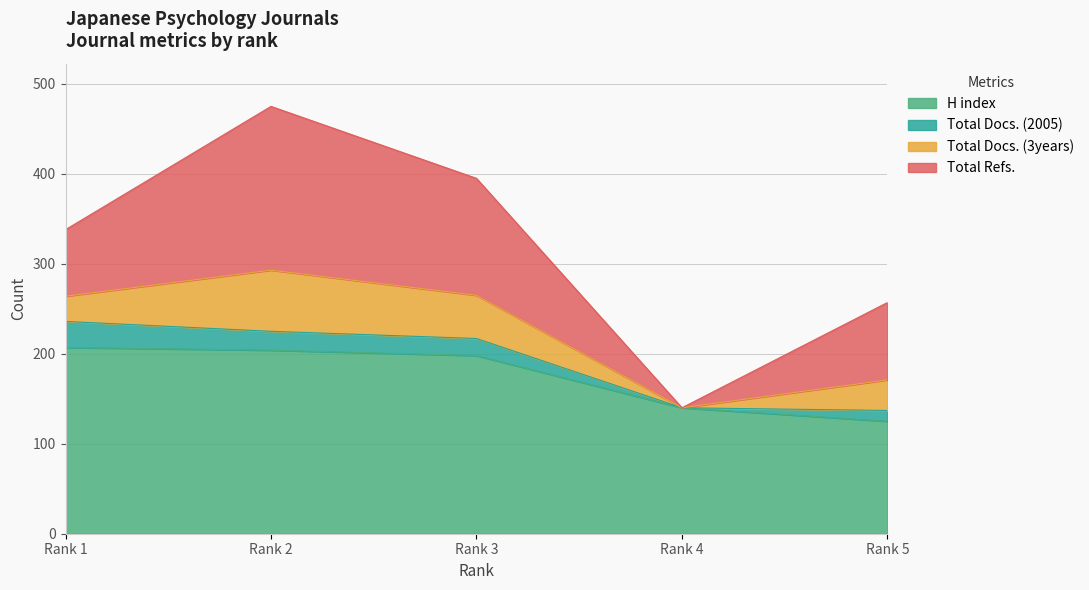

Which series changed the most between Rank 4 and Rank 1?

Total Refs.